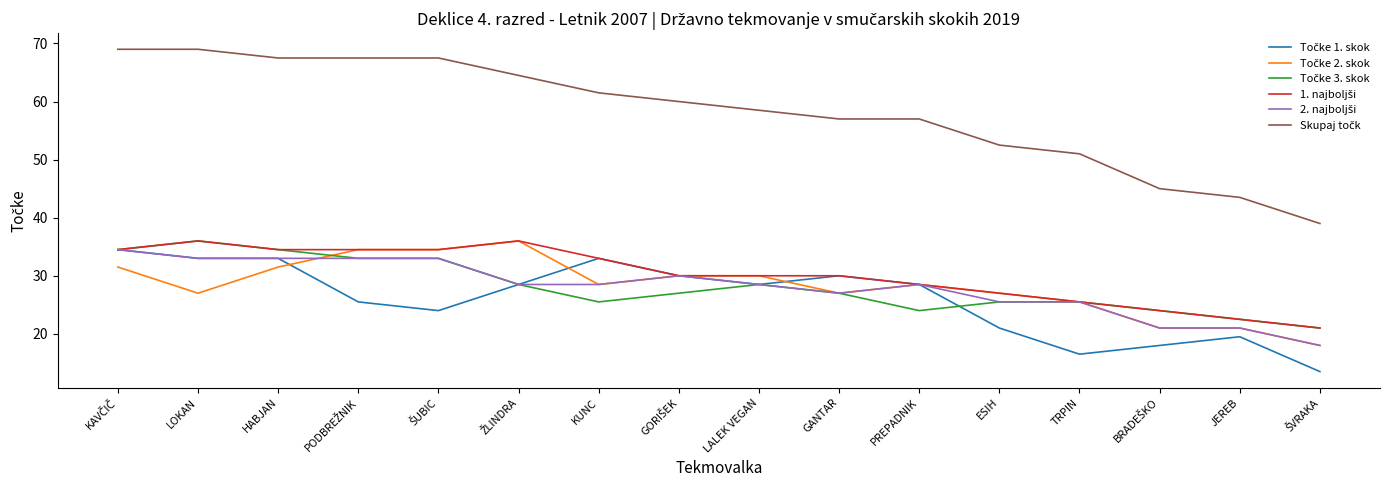

What is the total value across all series at TRPIN?

169.5